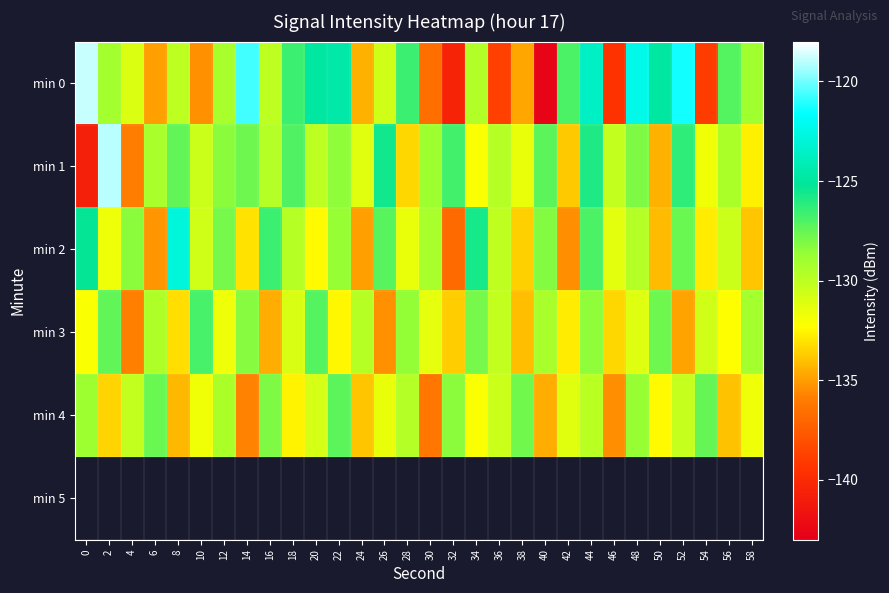

What is the total value across all series at 30?

-662.4